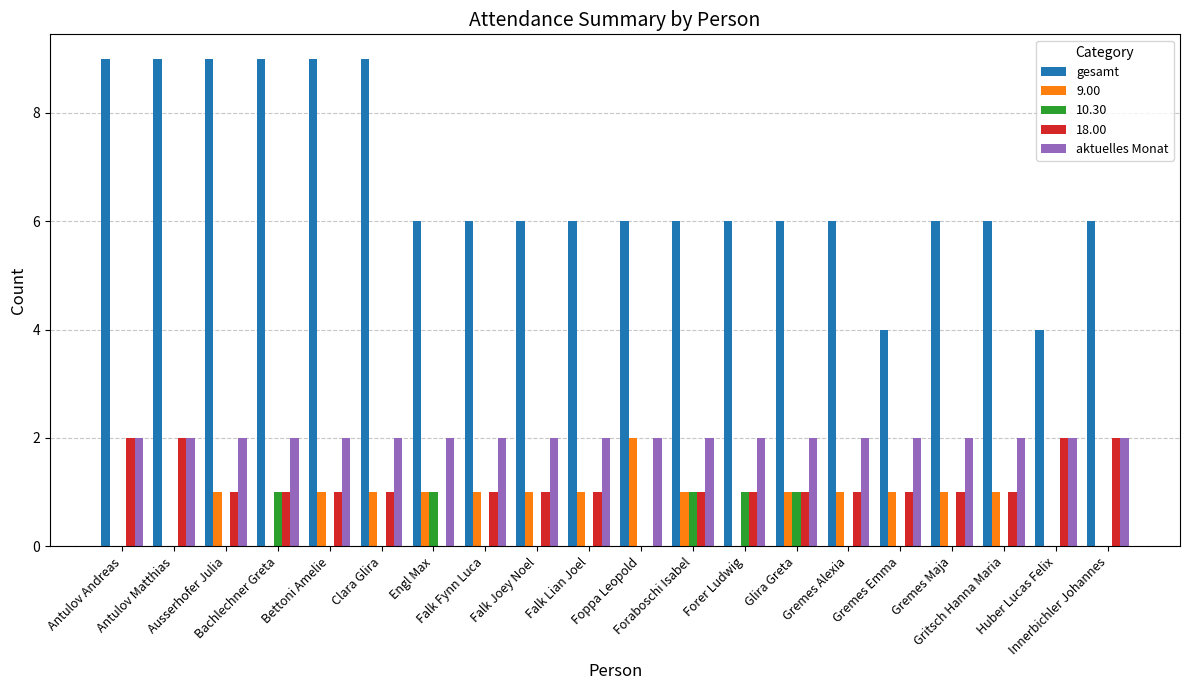

What is the sum of all 10.30 values?

5